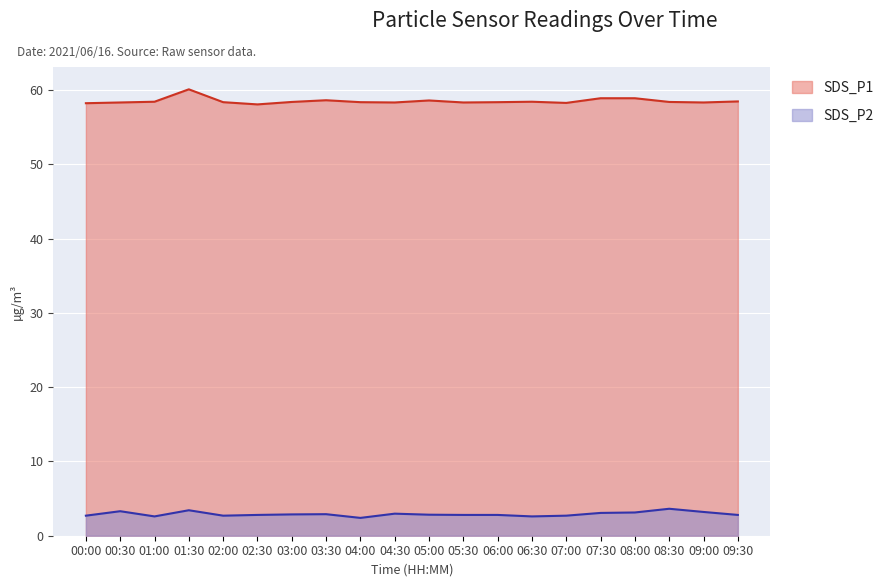

Rank the categories by SDS_P1 value from lowest to highest.

02:30, 00:00, 07:00, 00:30, 04:30, 05:30, 09:00, 02:00, 04:00, 06:00, 03:00, 08:30, 01:00, 06:30, 09:30, 05:00, 03:30, 07:30, 08:00, 01:30